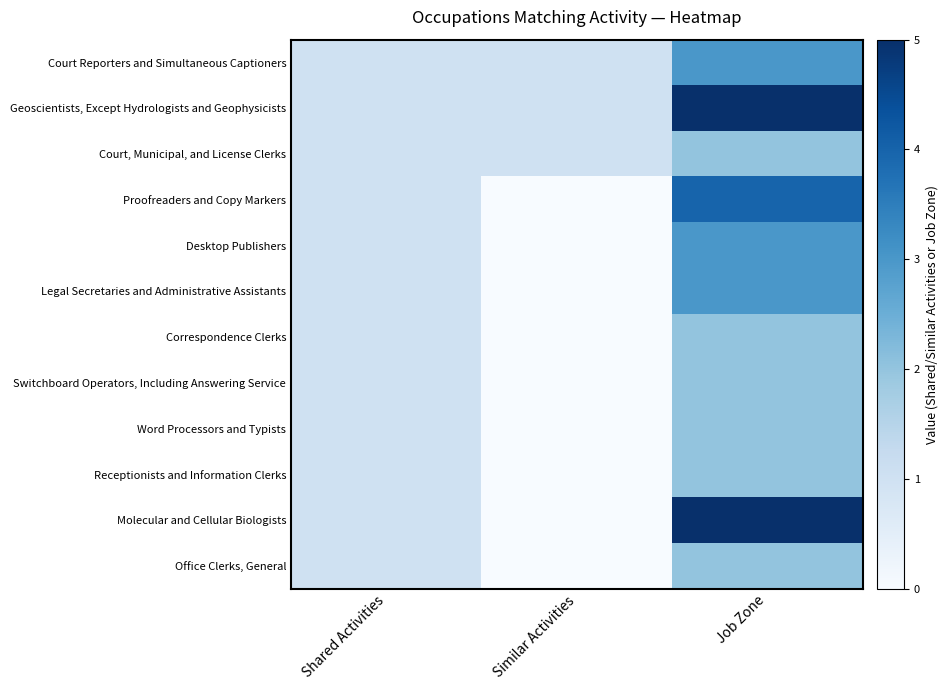

At Similar Activities, list the series in order from smallest to largest.

Proofreaders and Copy Markers, Desktop Publishers, Legal Secretaries and Administrative Assistants, Correspondence Clerks, Switchboard Operators, Including Answering Service, Word Processors and Typists, Receptionists and Information Clerks, Molecular and Cellular Biologists, Office Clerks, General, Court Reporters and Simultaneous Captioners, Geoscientists, Except Hydrologists and Geophysicists, Court, Municipal, and License Clerks